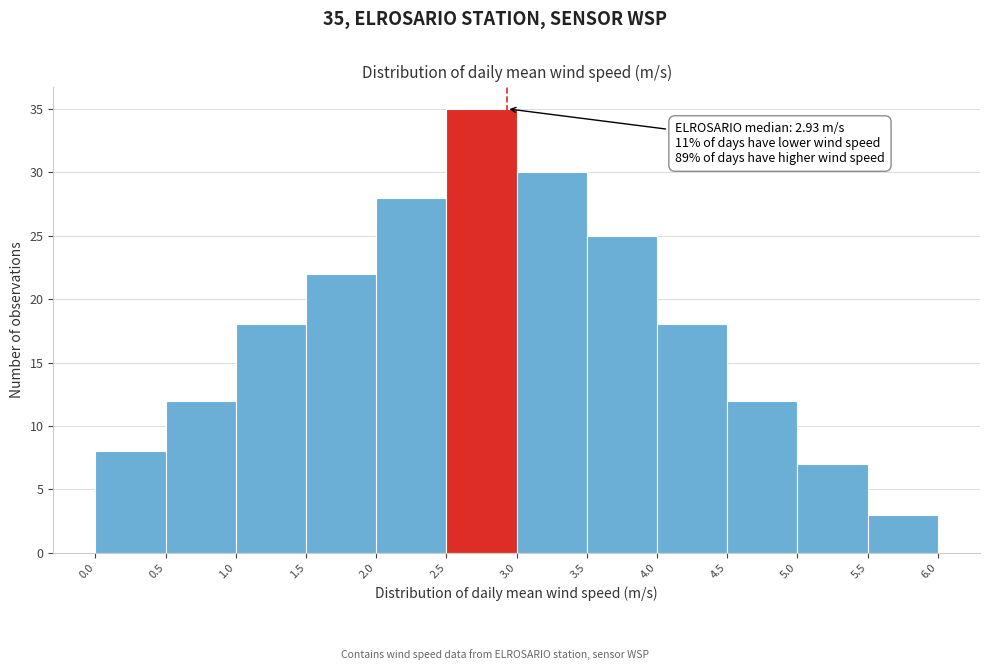

Which range on the x-axis has the tallest bar?

2.5 to 3.0